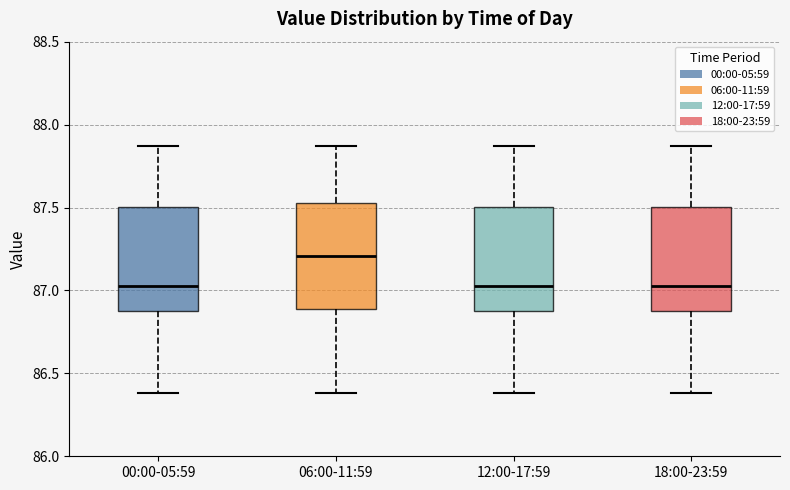

Which box has the highest median line?

06:00-11:59